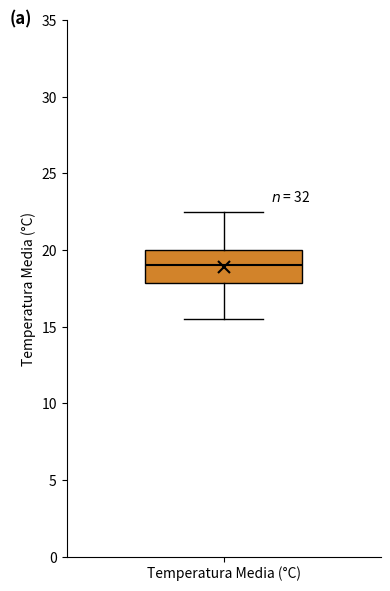

Transcribe this box plot: give where the median line is, the range the box spans, and where the two whiskers end, as read against the y-axis. The values are not printed on the chart, so give them approximately, as read against the axis.

median 19.0, box 18.0 to 20.0, whiskers 15.5 to 22.5